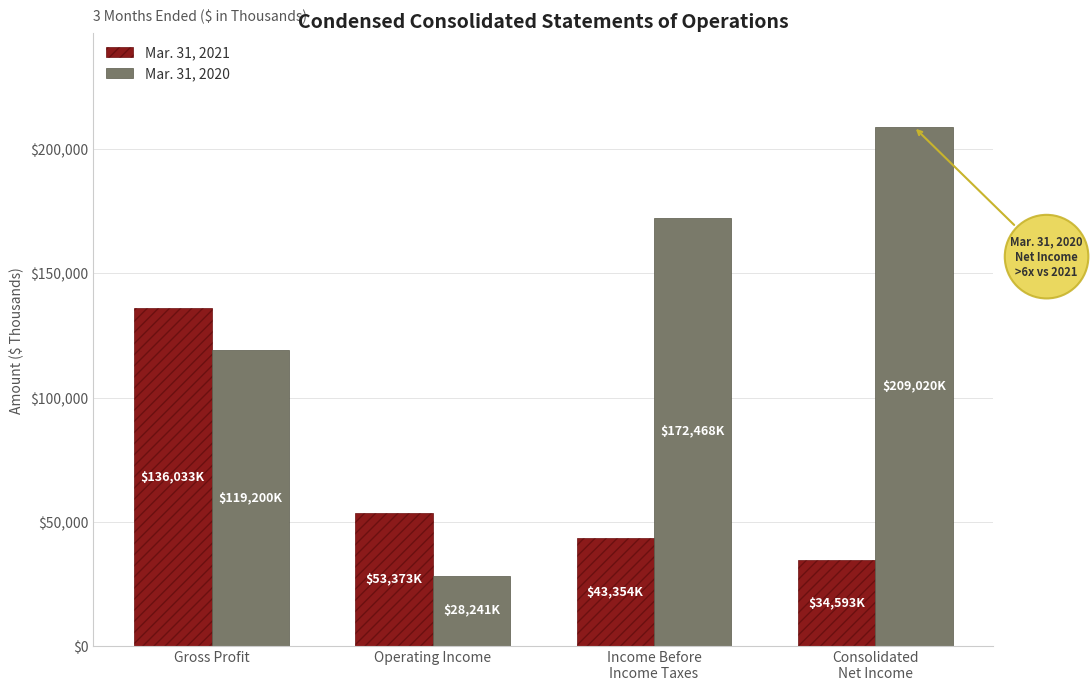

Which series has the widest spread of values?

Mar. 31, 2020